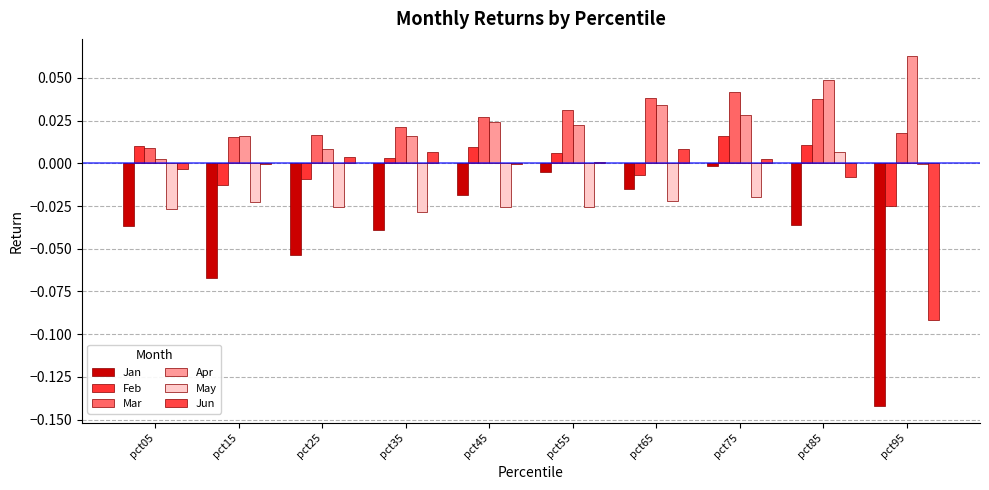

How many groups of bars are there?

10